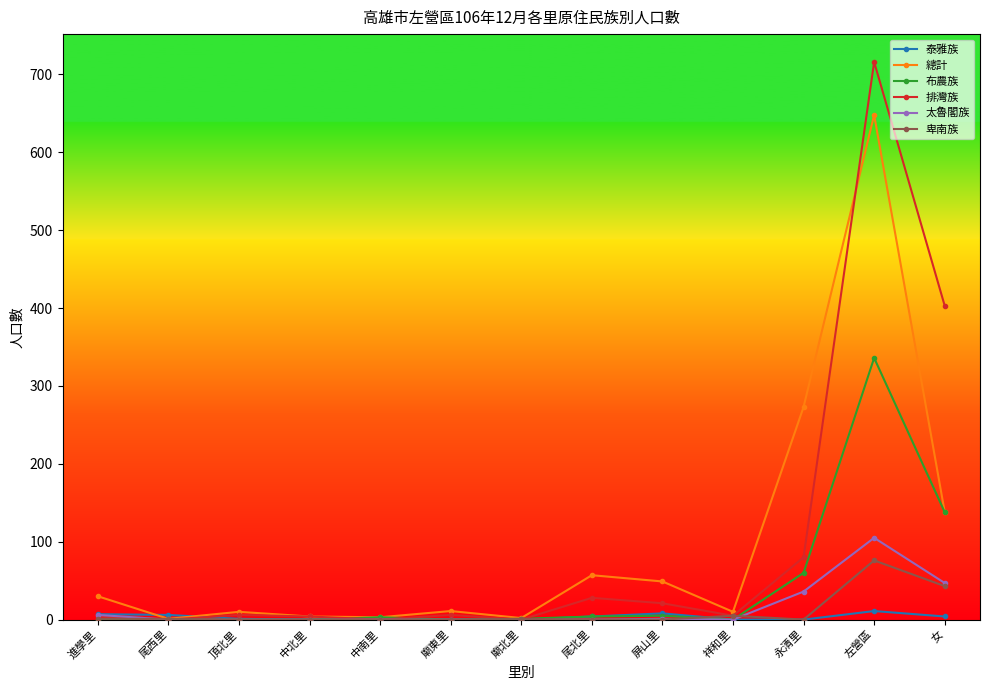

The 總計 series shows 273 at 永清里. True or false?

True